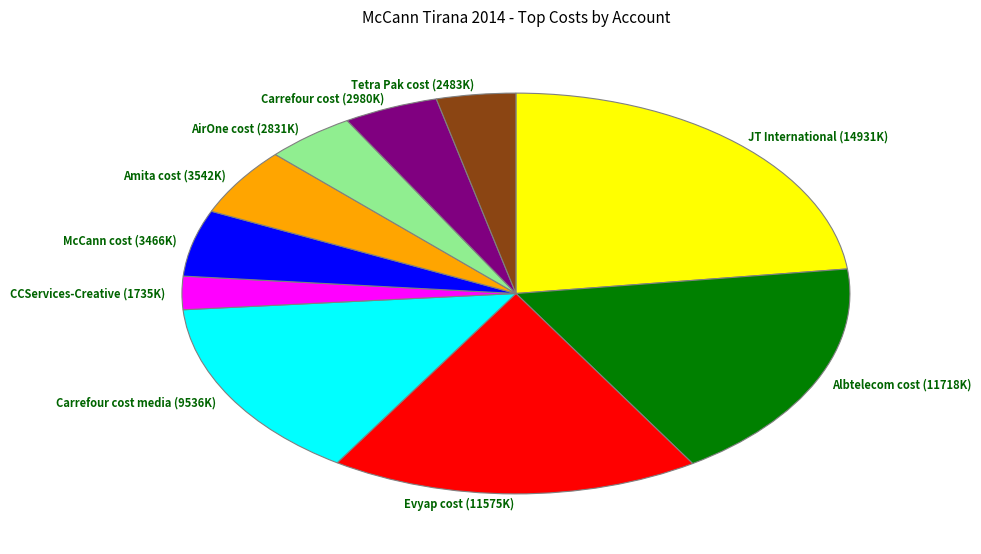

How many slices are in this pie chart?

10